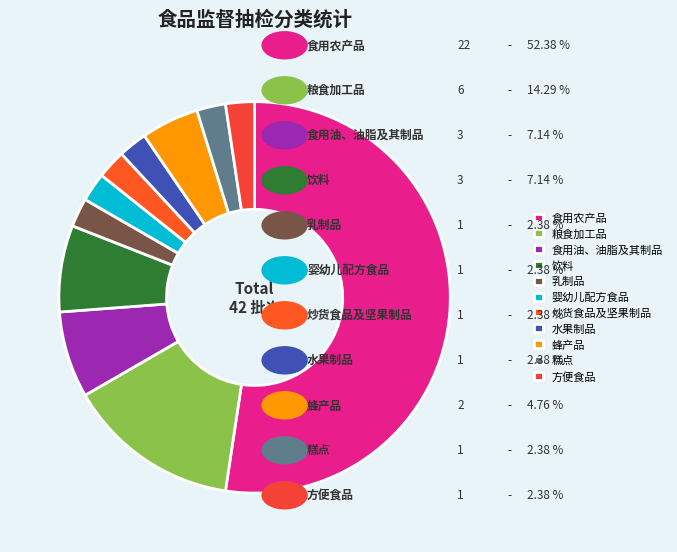

How many segments does this pie chart have?

11